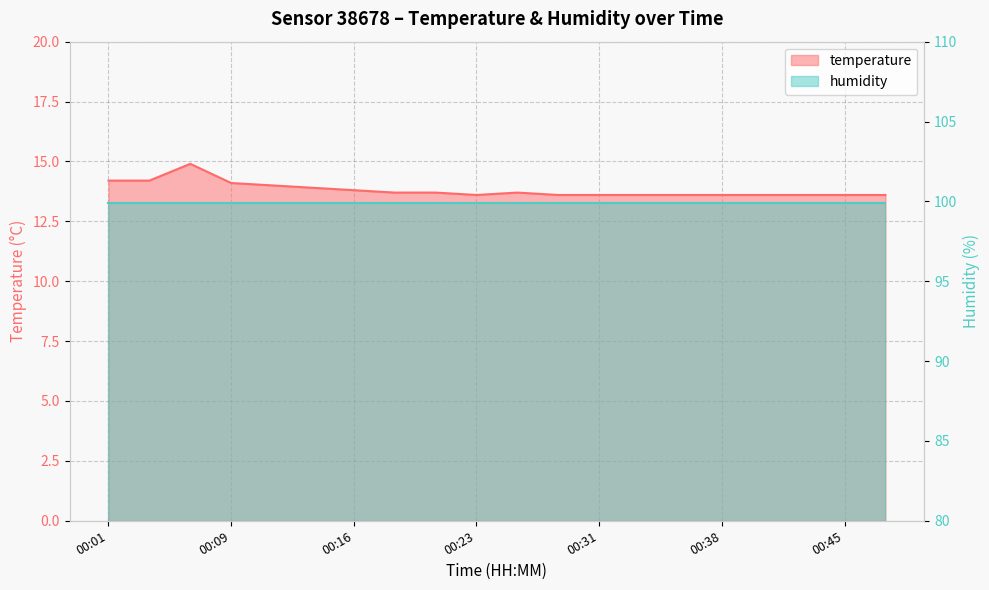

Is it true that the value at 00:04 is 8.6?

False